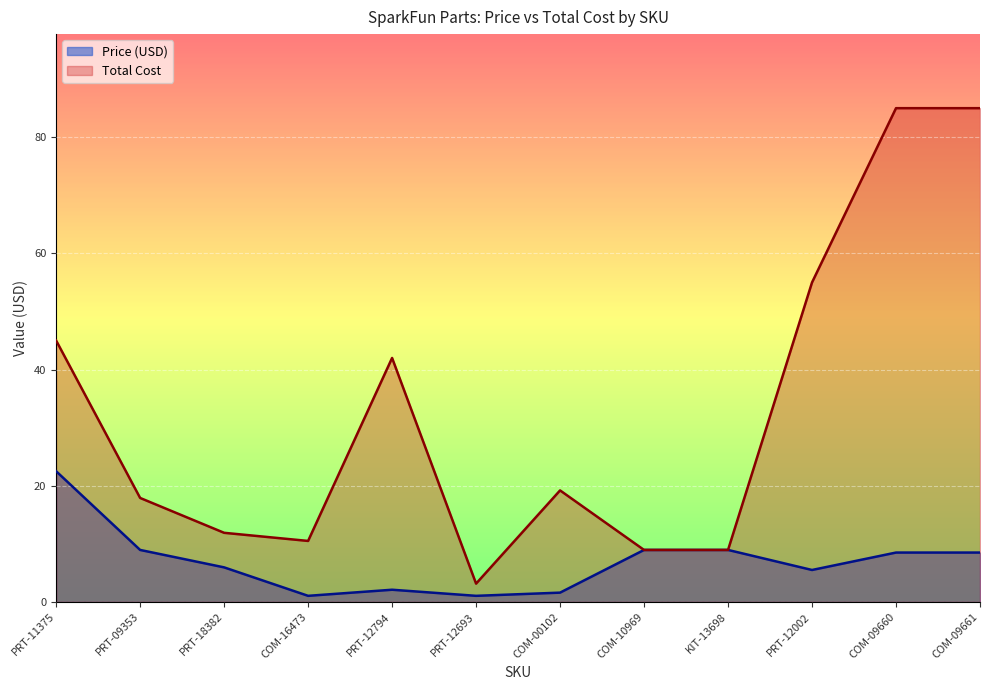

What is the value of the Total Cost point at the 5th from the left?

42.0